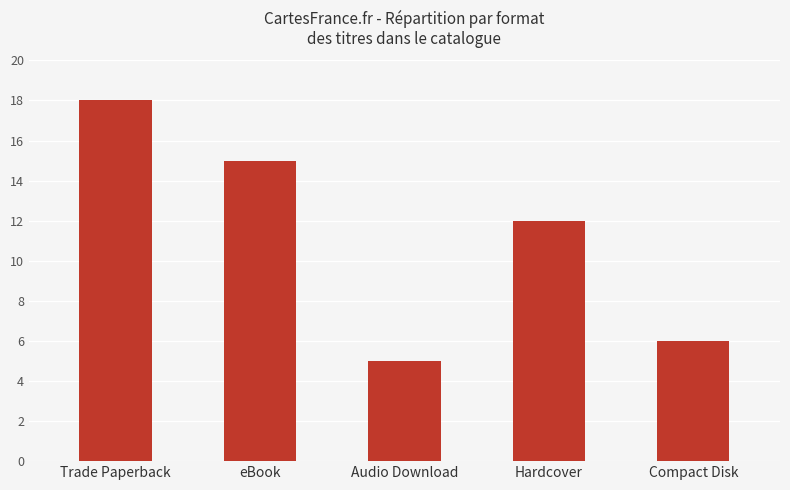

Where is the data nearest to the value 11?

Hardcover